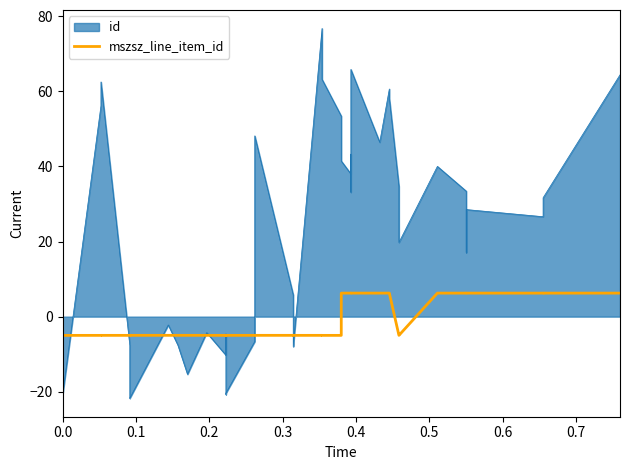

What position from the left is 0.2?

3